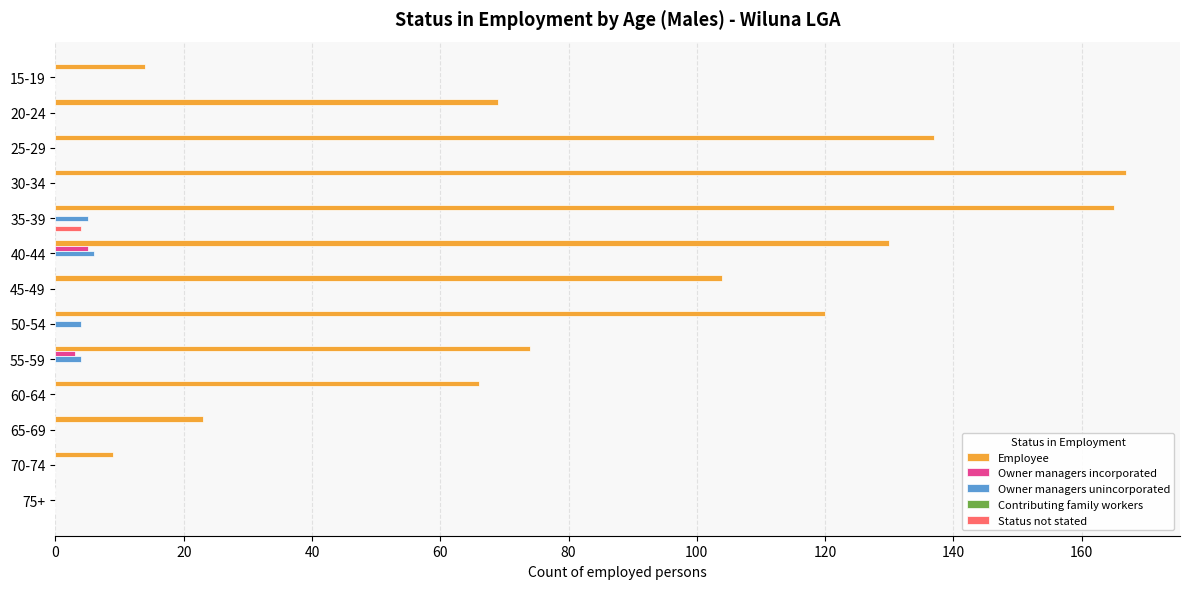

What is the total value across all series at 20-24?

69